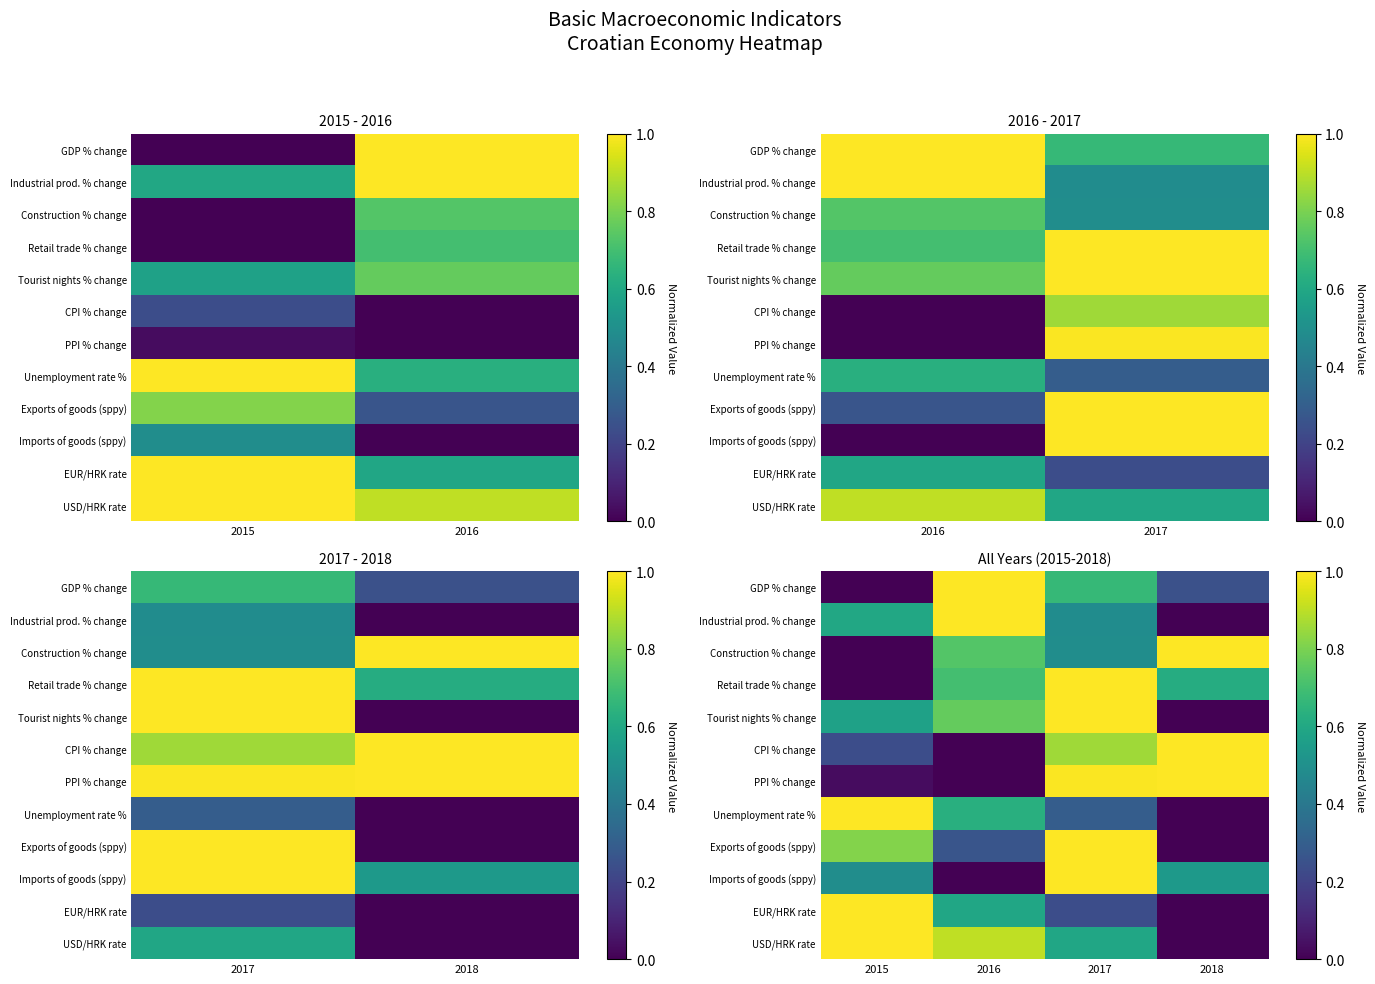

The Industrial prod. % change series shows 1.0 at 2016. True or false?

True